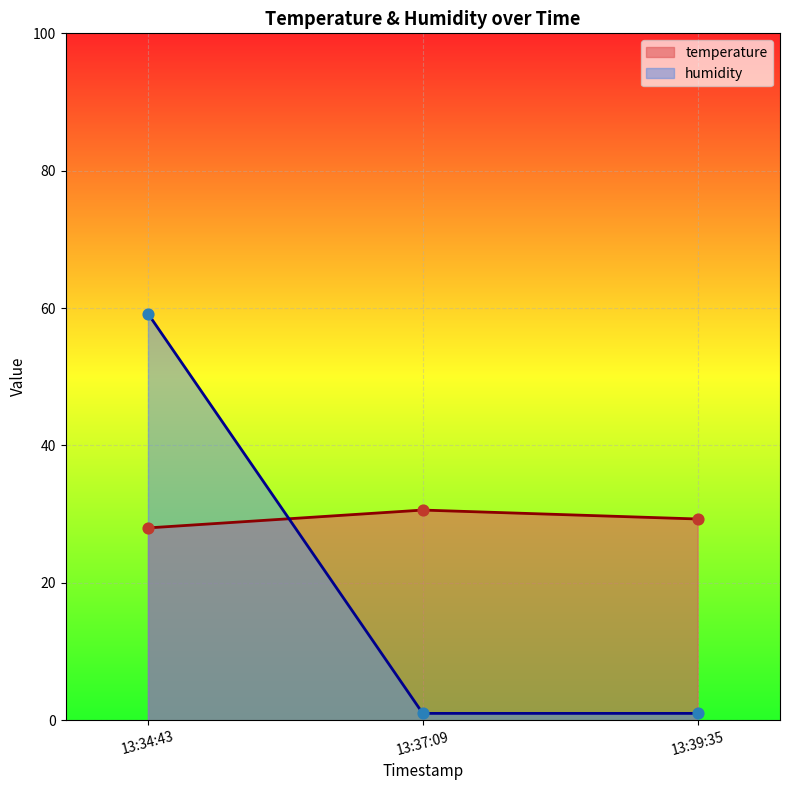

Is the value of humidity at 13:37:09 greater than the value of temperature at 13:34:43?

No